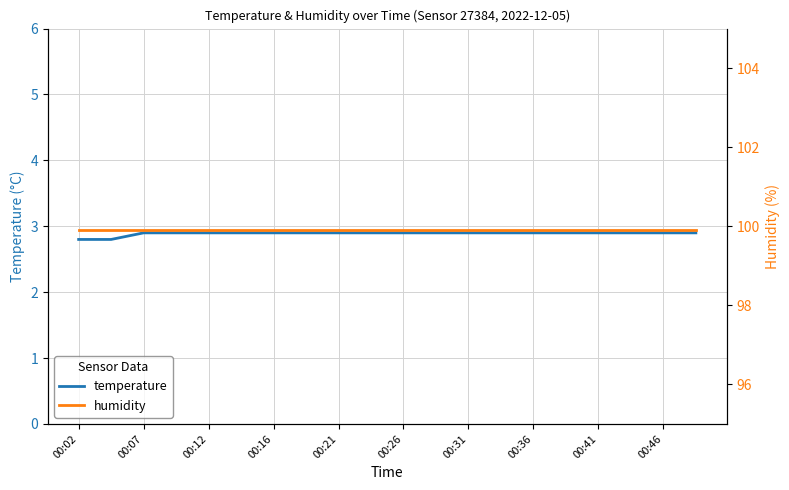

What position from the left is 17?

18